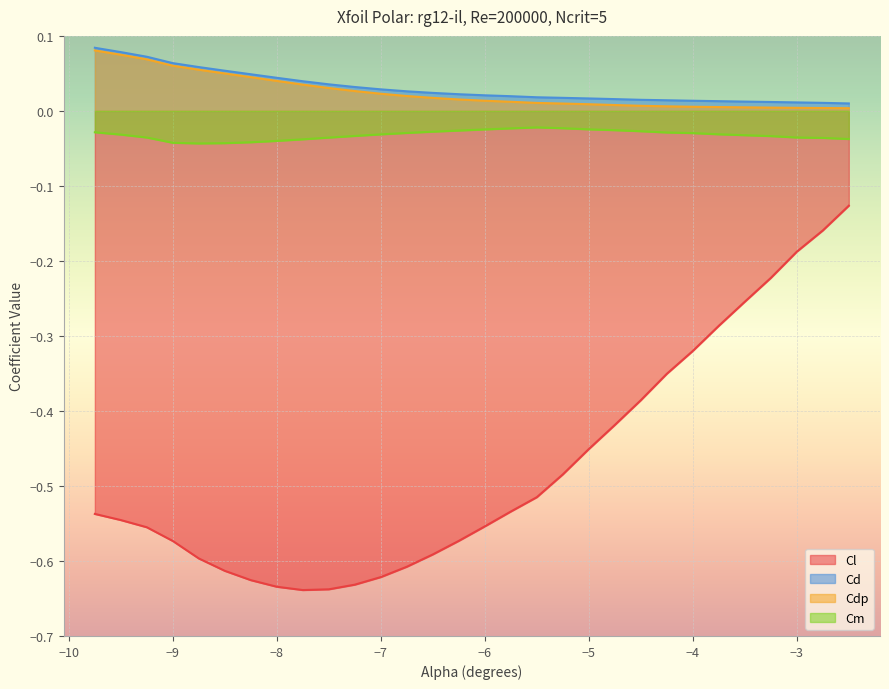

The value of Cdp at -3.0 is 0.0. True or false?

False